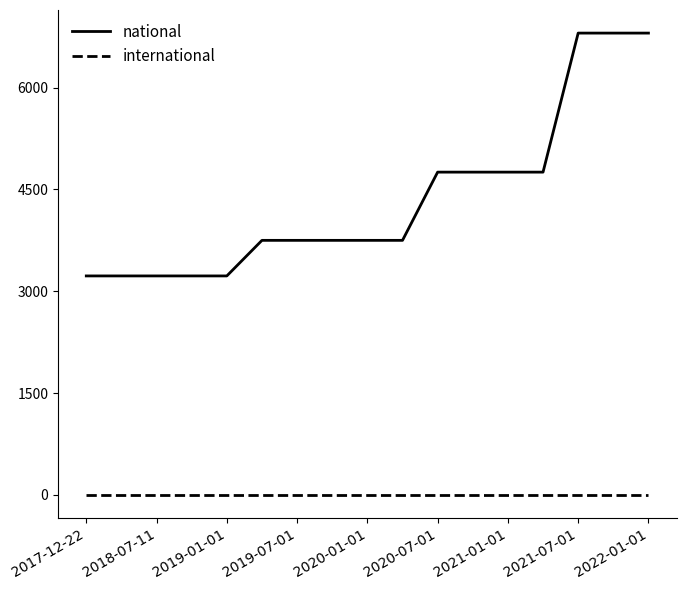

List the series in order of their peak value, highest first.

national, international